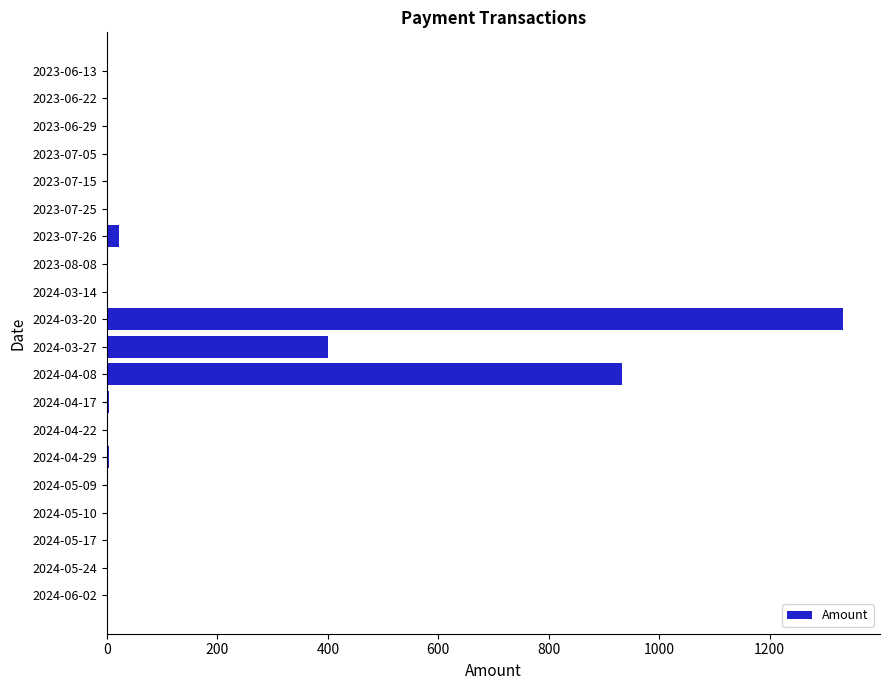

What is the sum of all values?

2700.3